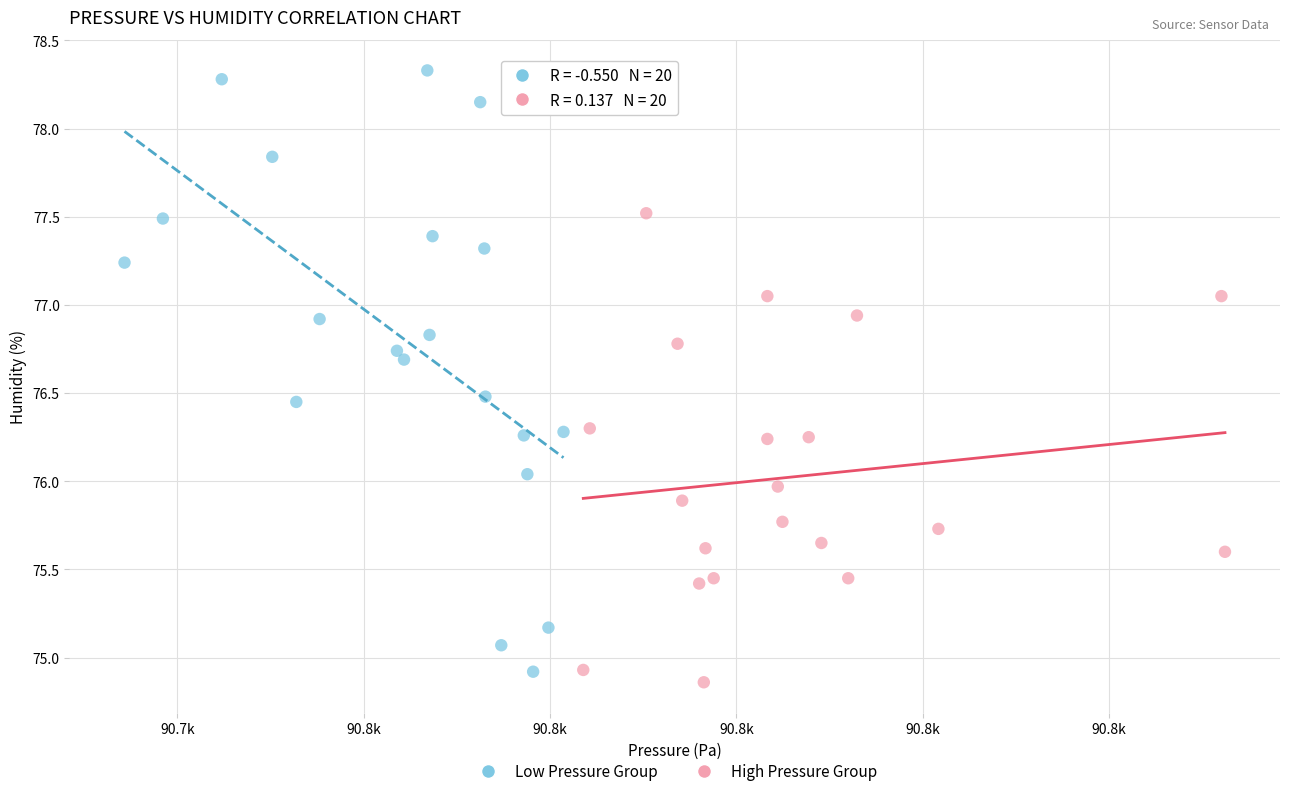

What are all the series names shown in the legend?

Low Pressure Group, High Pressure Group